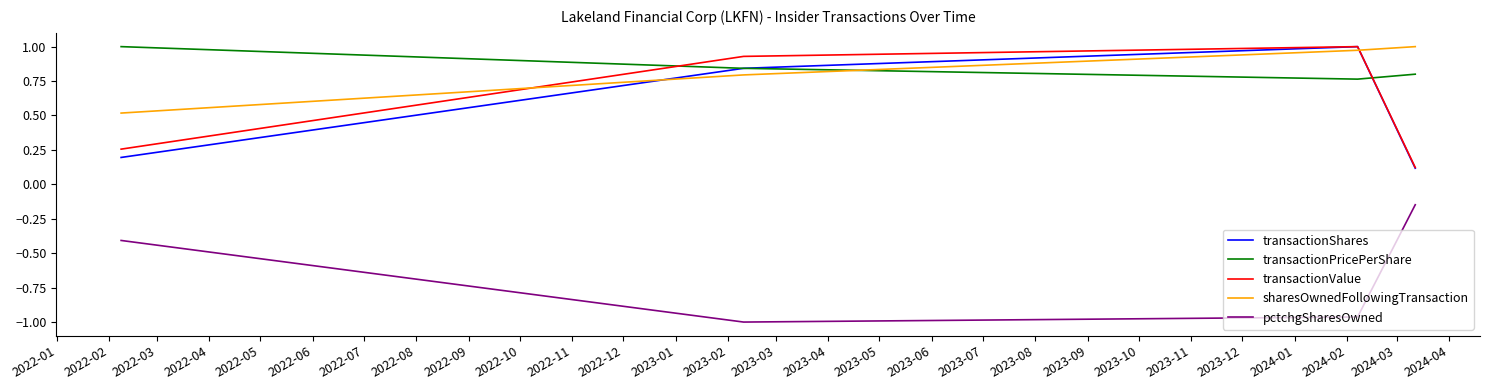

True or false: transactionValue and pctchgSharesOwned cross at least once.

False